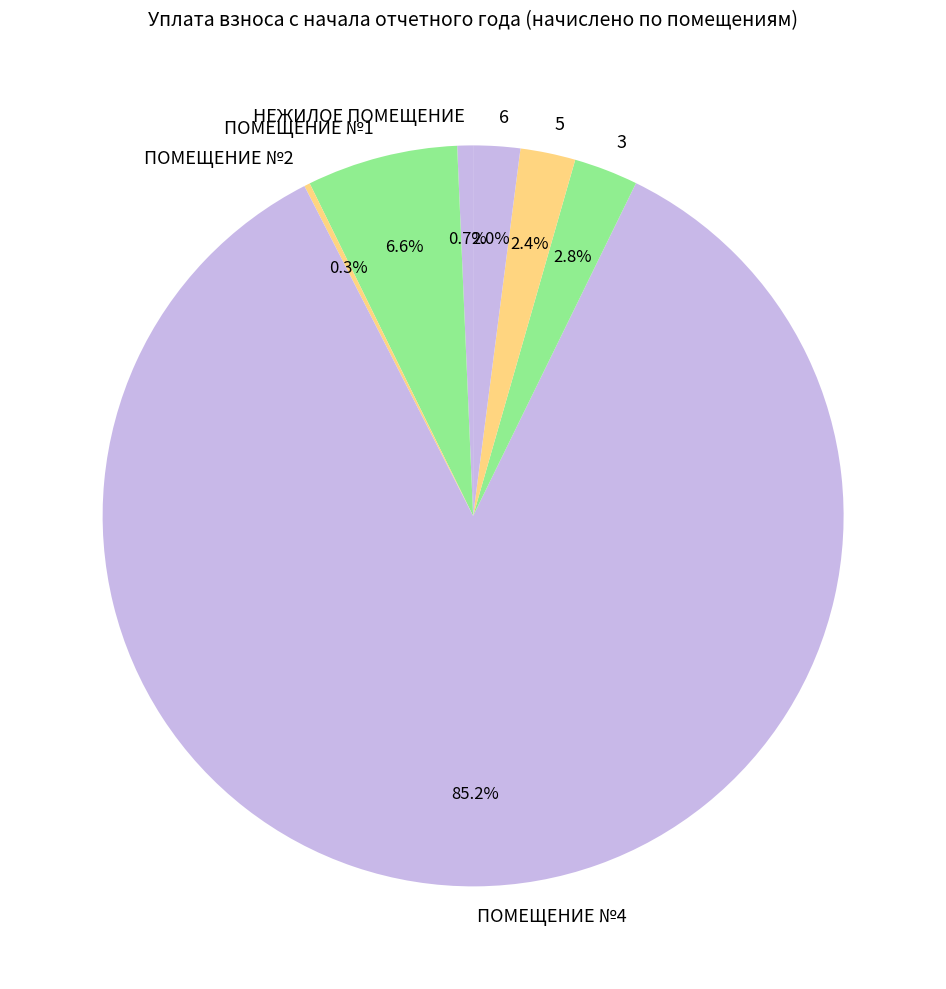

Is the sum of 5 and НЕЖИЛОЕ ПОМЕЩЕНИЕ greater than half?

No